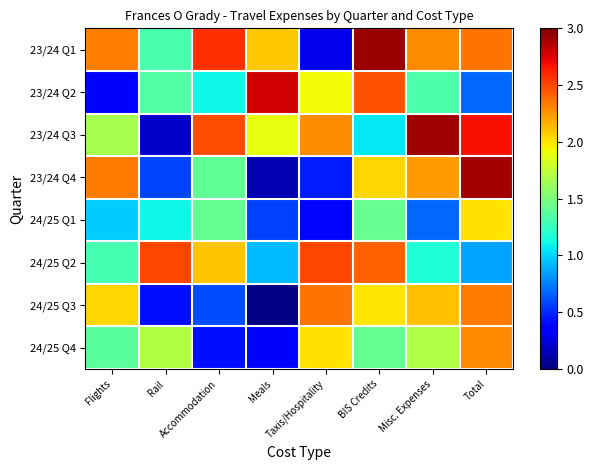

Which has a higher value, BIS Credits or Meals?

BIS Credits